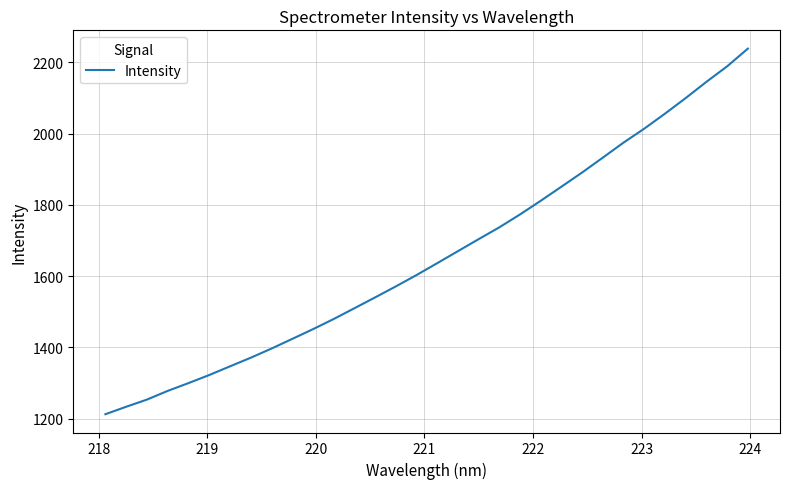

What is the difference between the maximum and minimum values?

1026.5